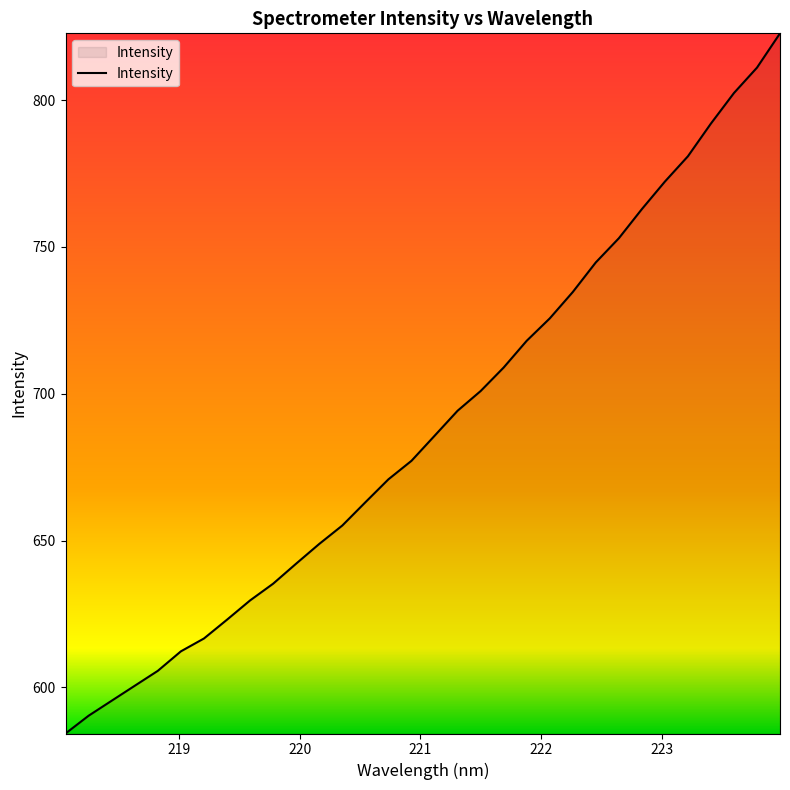

What is the greatest value displayed?

822.7